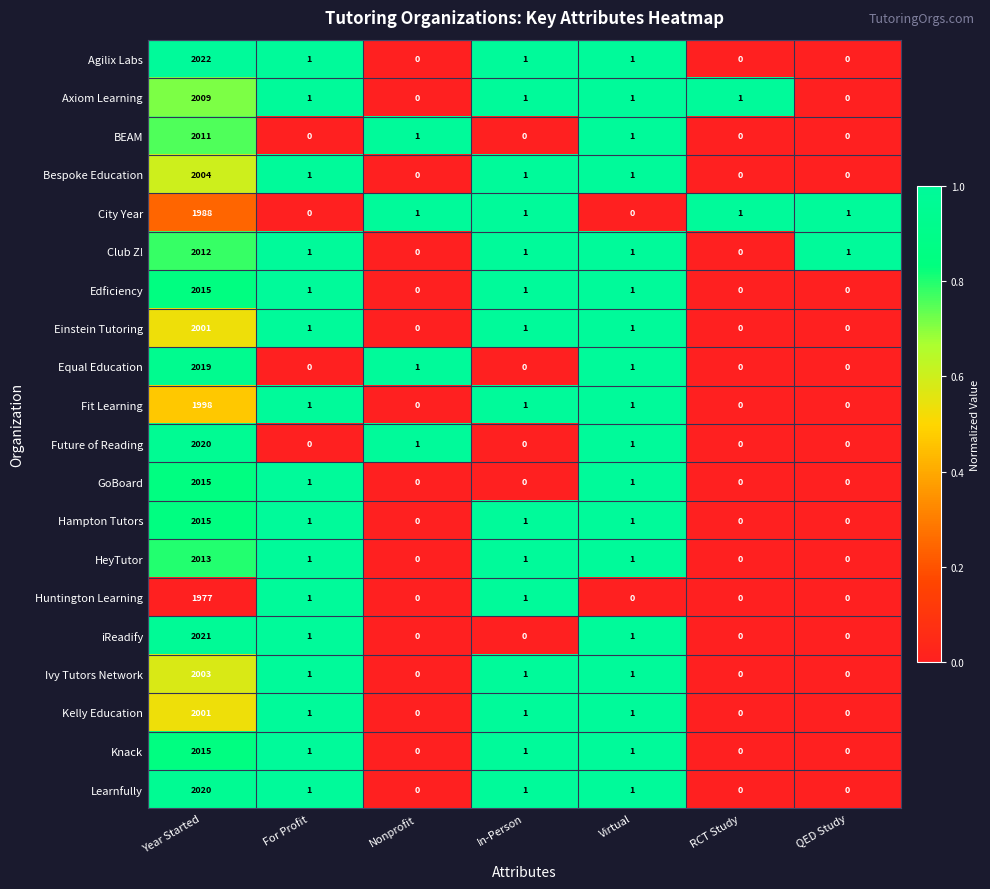

What is the greatest value displayed?

2022